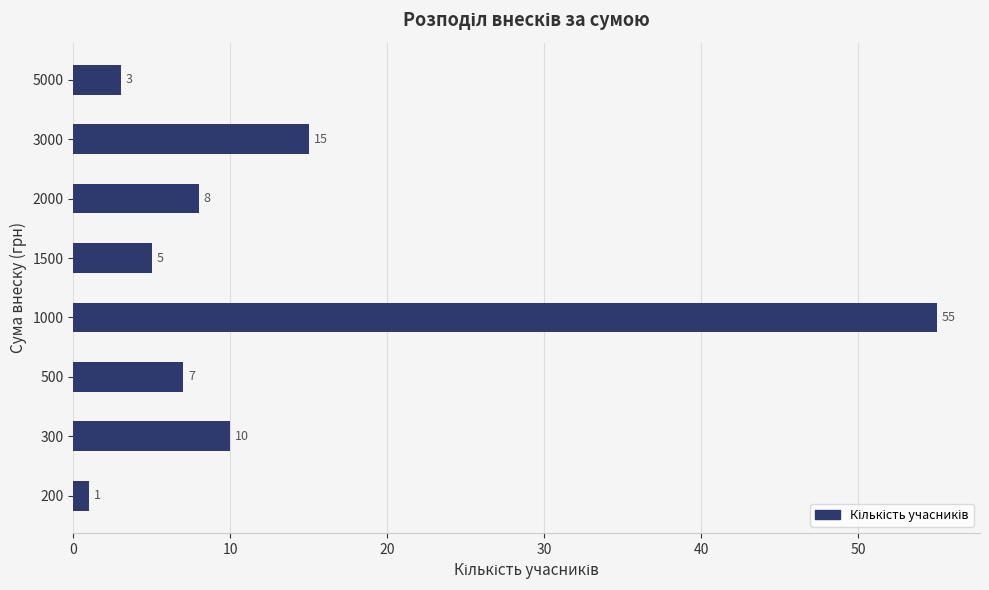

List the labels in order of value, smallest first.

200, 5000, 1500, 500, 2000, 300, 3000, 1000